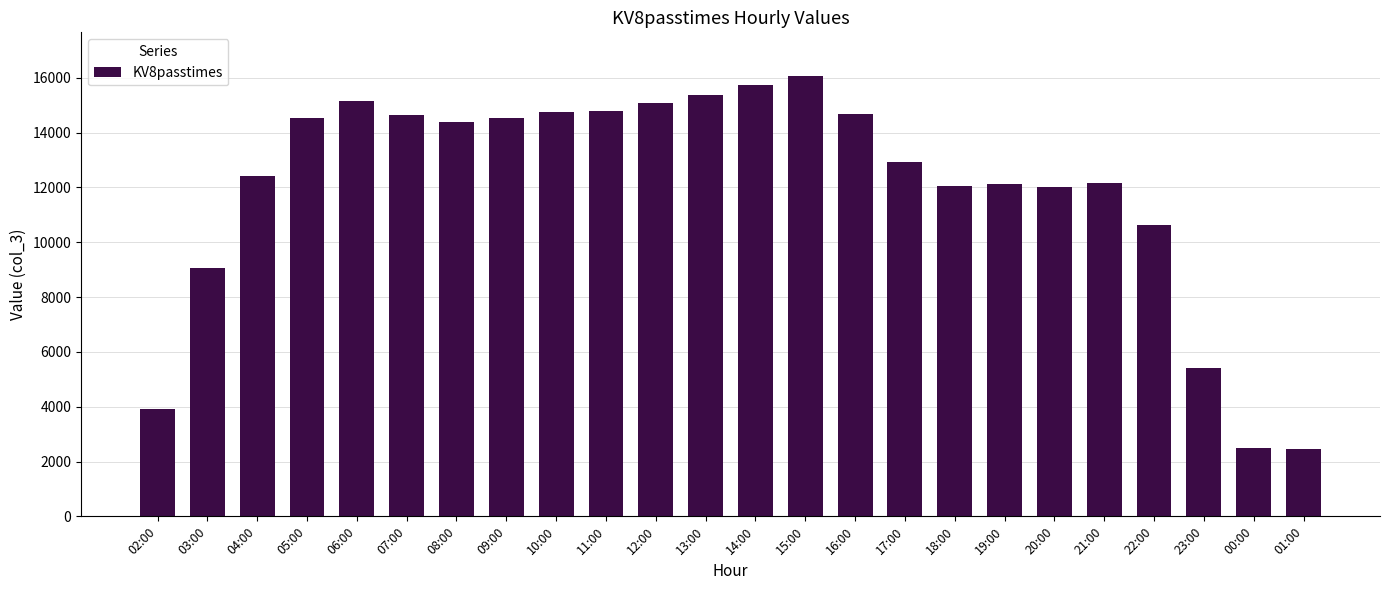

The chart shows a value of 14683 at 16:00. True or false?

True